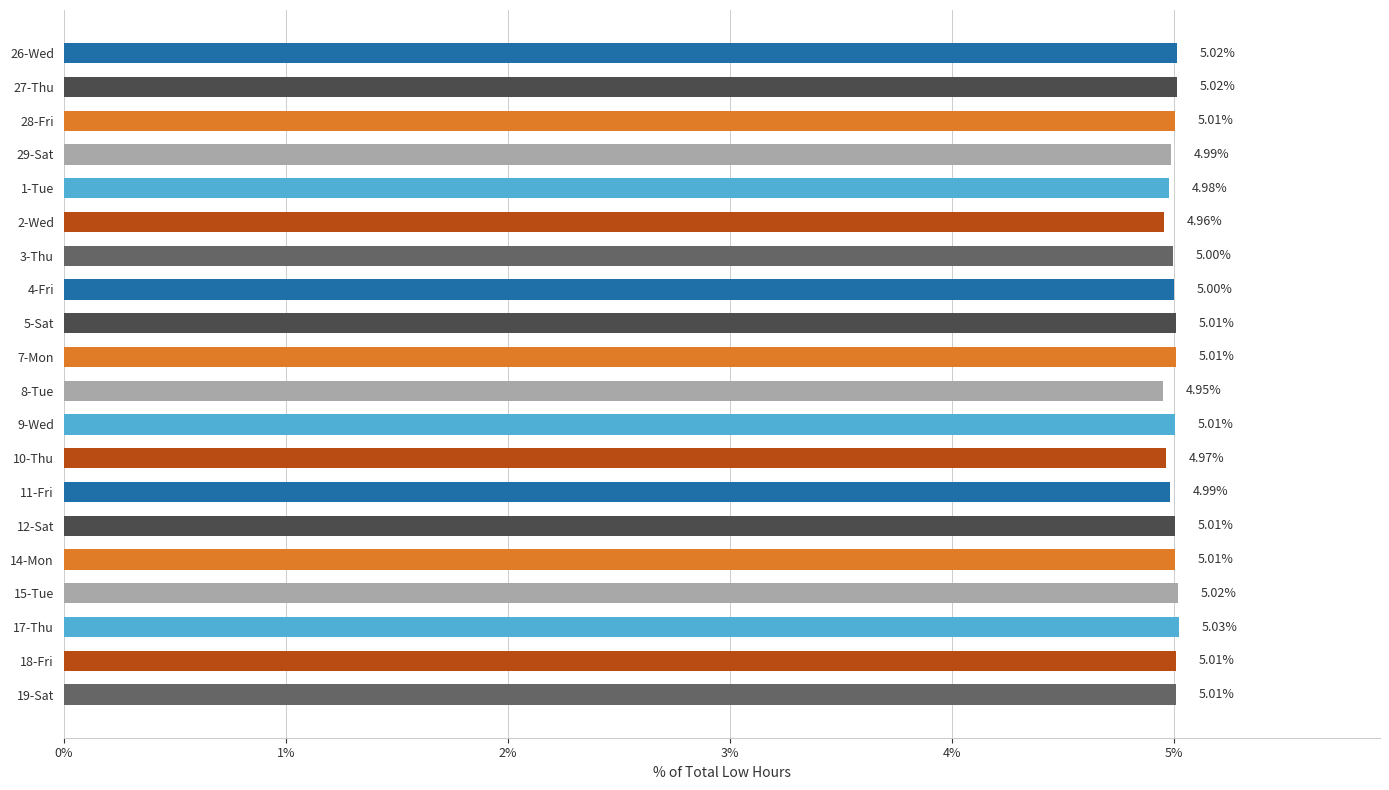

Which has a higher value, 19-Sat or 10-Thu?

19-Sat